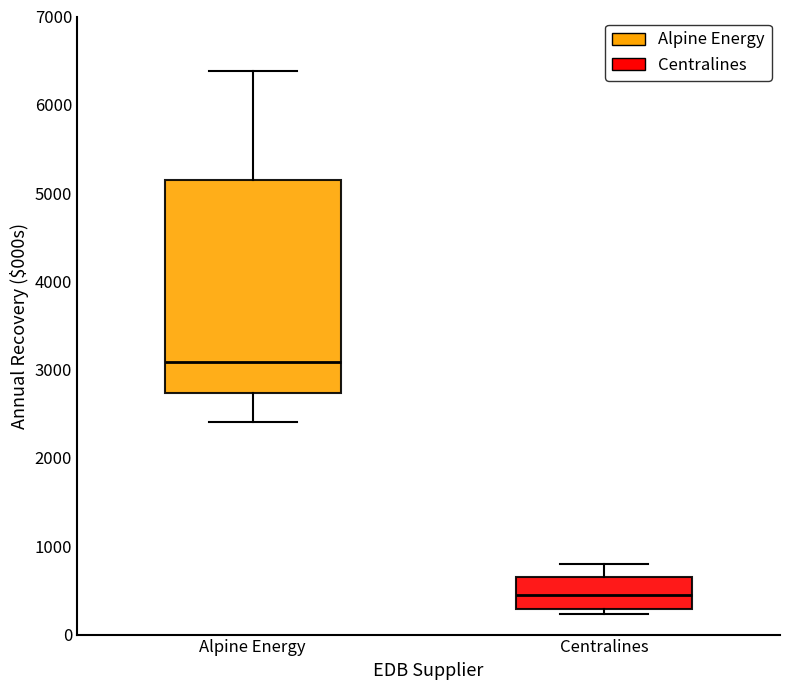

Which box is the tallest, from its lower edge to its upper edge?

Alpine Energy